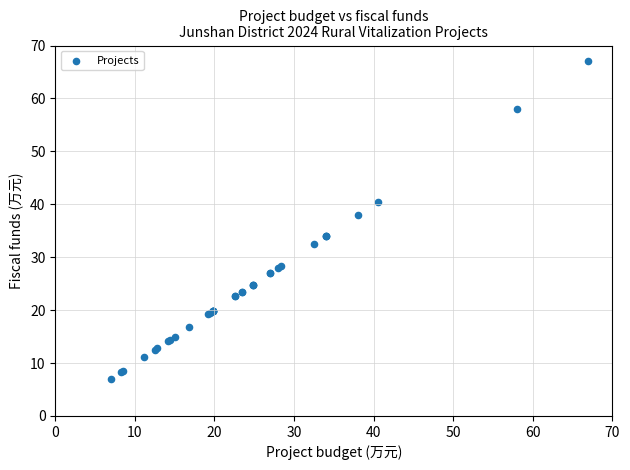

What Y value in the scatter plot is closest to 37?

38.0